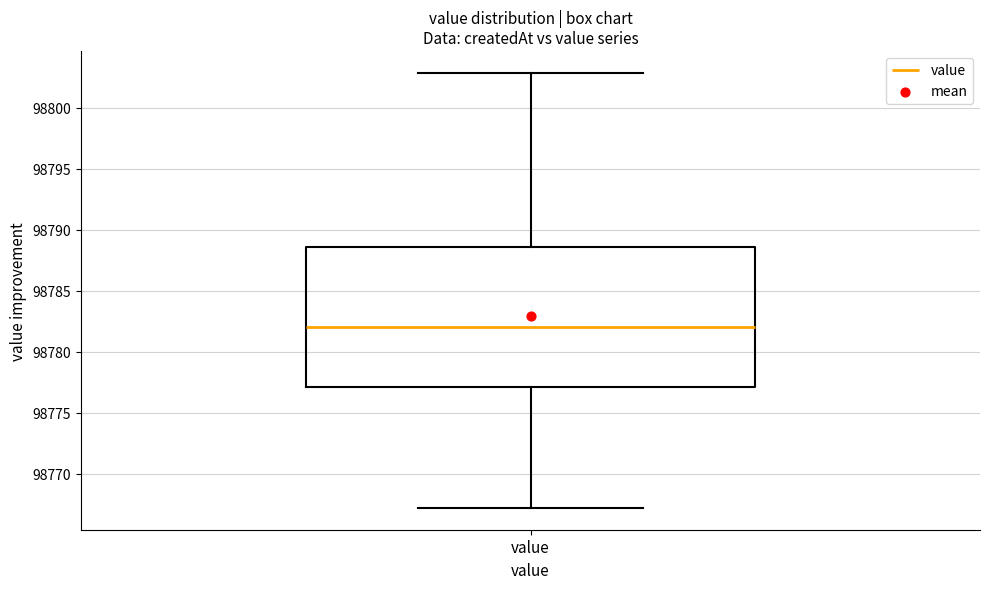

Where is the upper edge of the box for value on the y-axis? The values are not printed on the chart, so give them approximately, as read against the axis.

98788.5